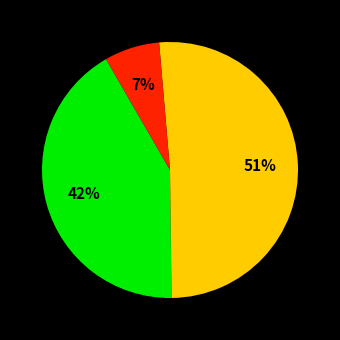

Does any single category account for the majority?

Yes